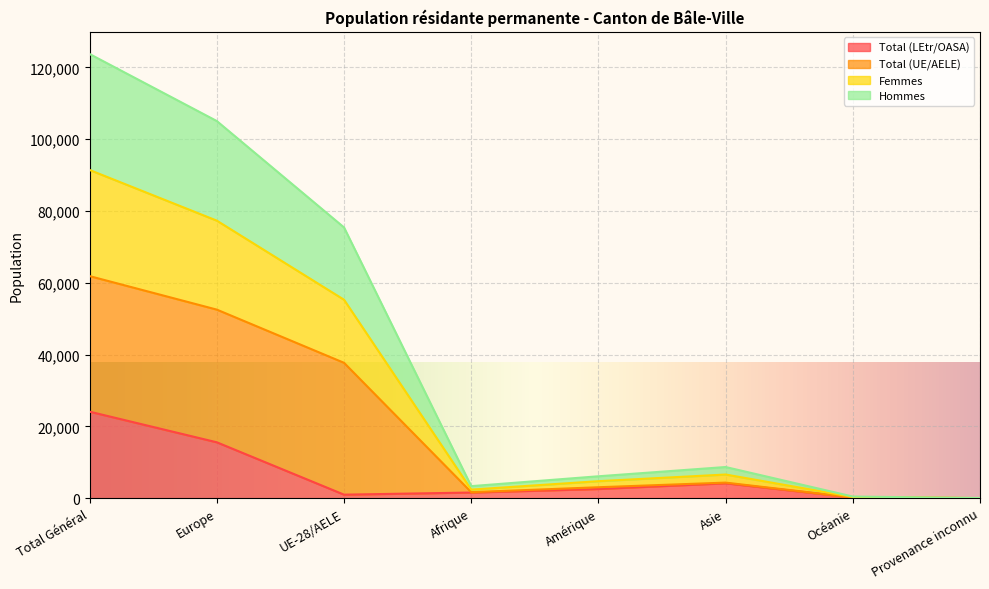

What is the highest value of the Total (LEtr/OASA) series?

24105